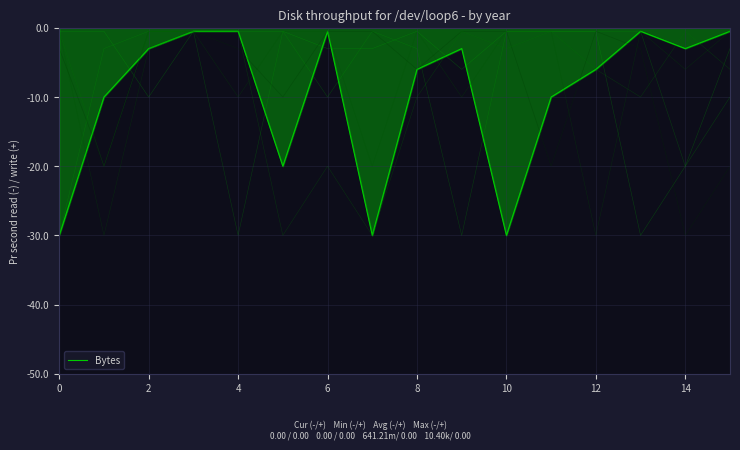

Is it true that the value at 6 is -0.9?

False